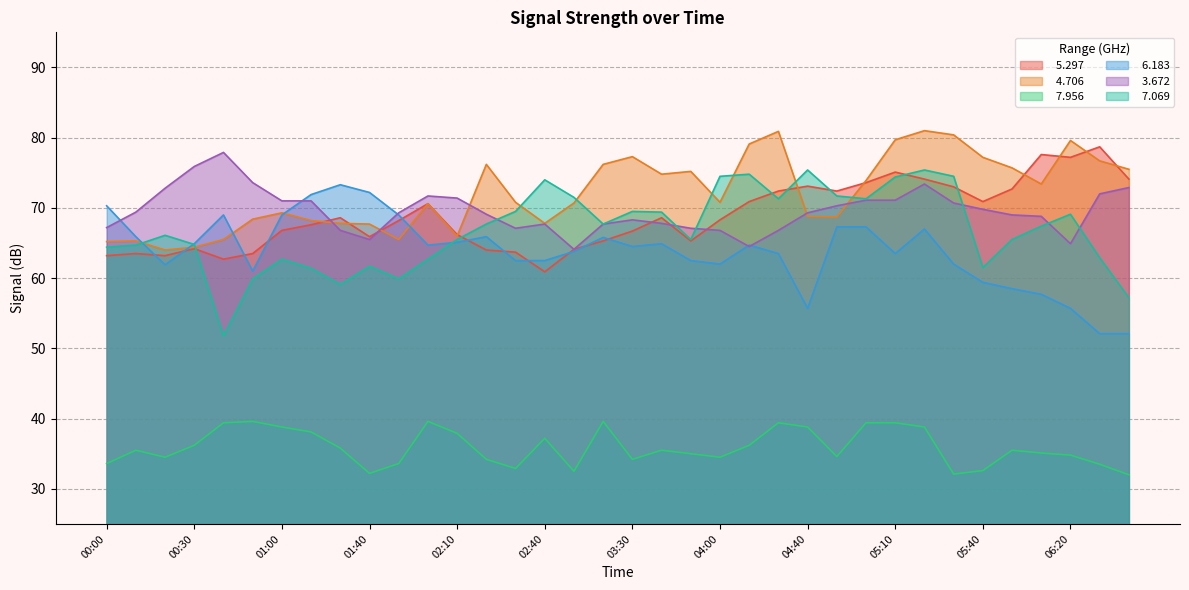

How many series are shown in this chart?

6